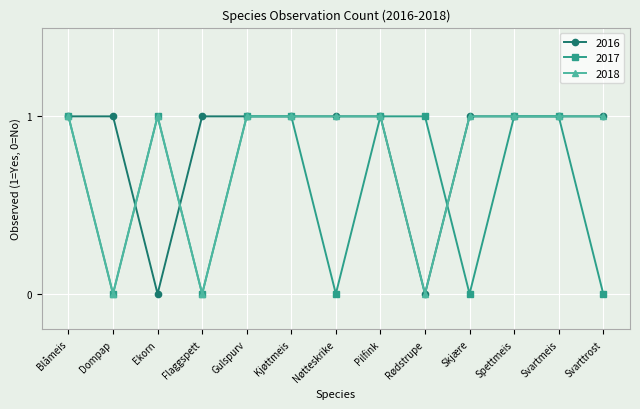

Rank the series by their average value, from highest to lowest.

2016, 2018, 2017